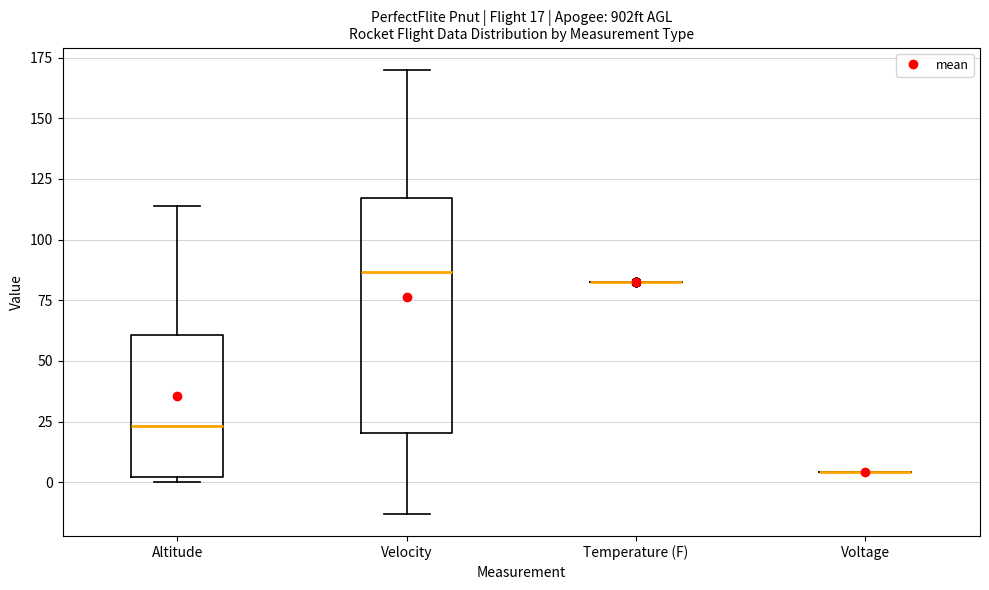

Which box is the tallest, from its lower edge to its upper edge?

Velocity